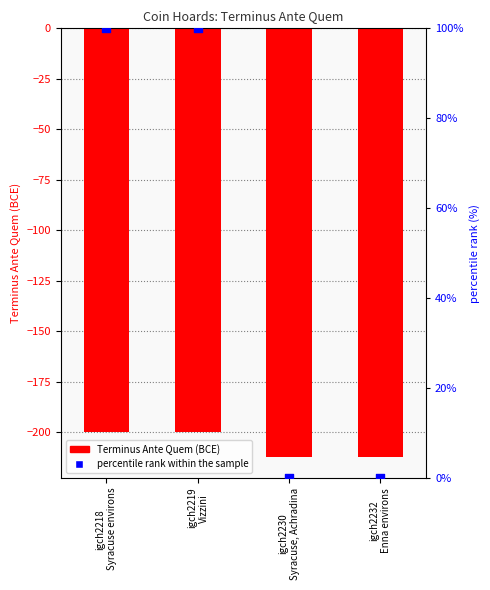

Which series has the largest total across all categories?

percentile rank within the sample